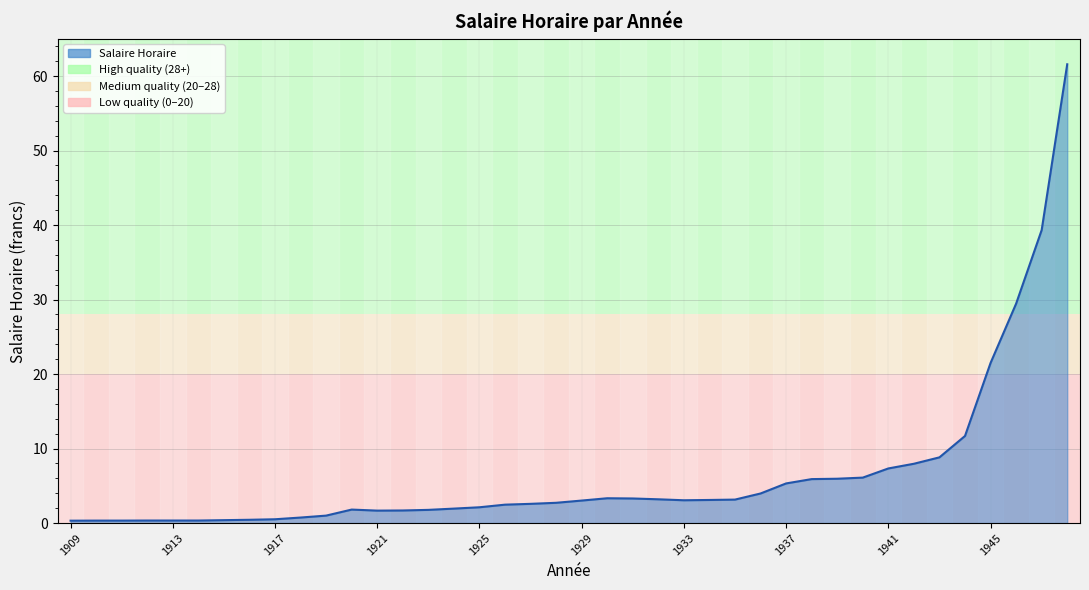

What is the greatest value displayed?

61.6